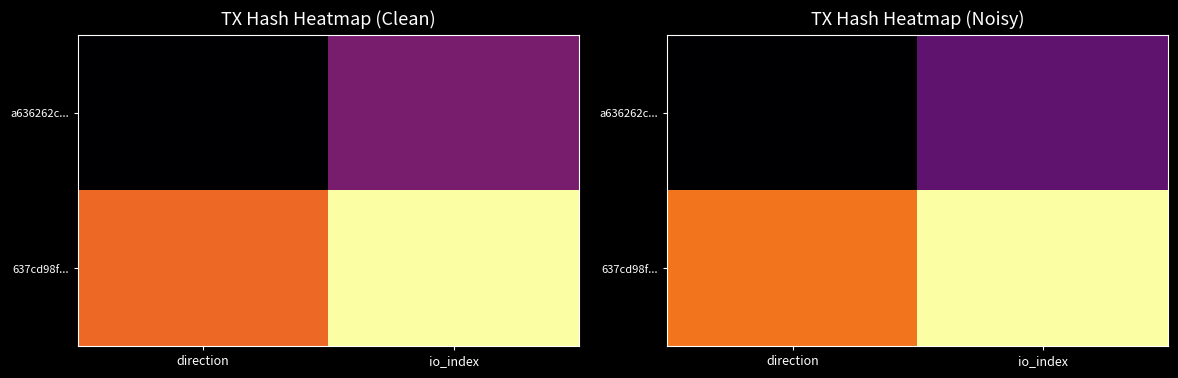

True or false: 637cd98f... has a value of 0.3 at io_index.

False